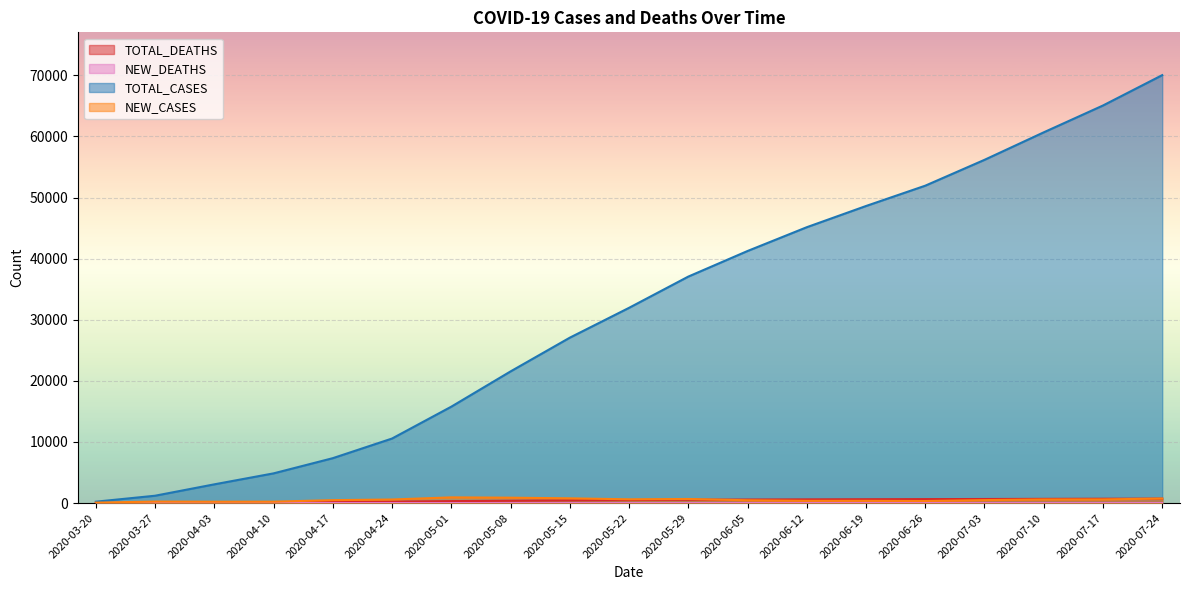

What is the value of the NEW_DEATHS point at the 8th from the left?

9